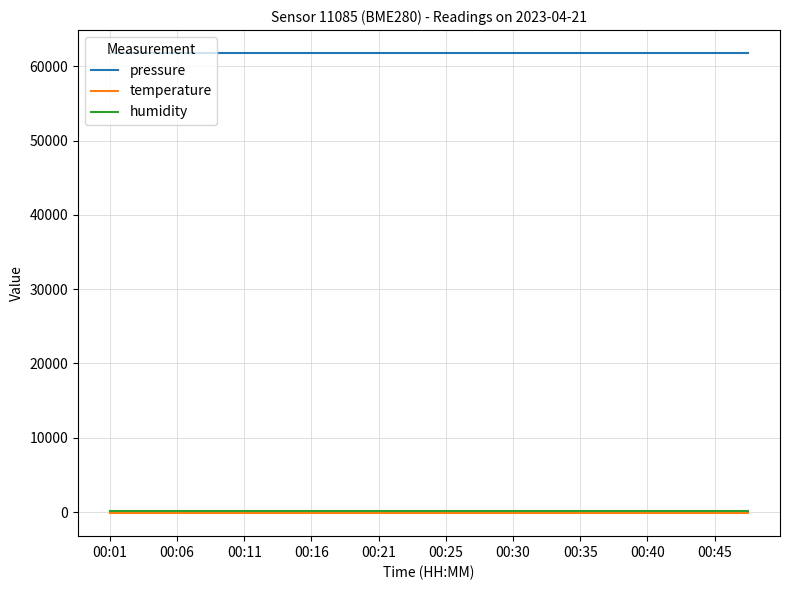

Which series has the largest total across all categories?

pressure